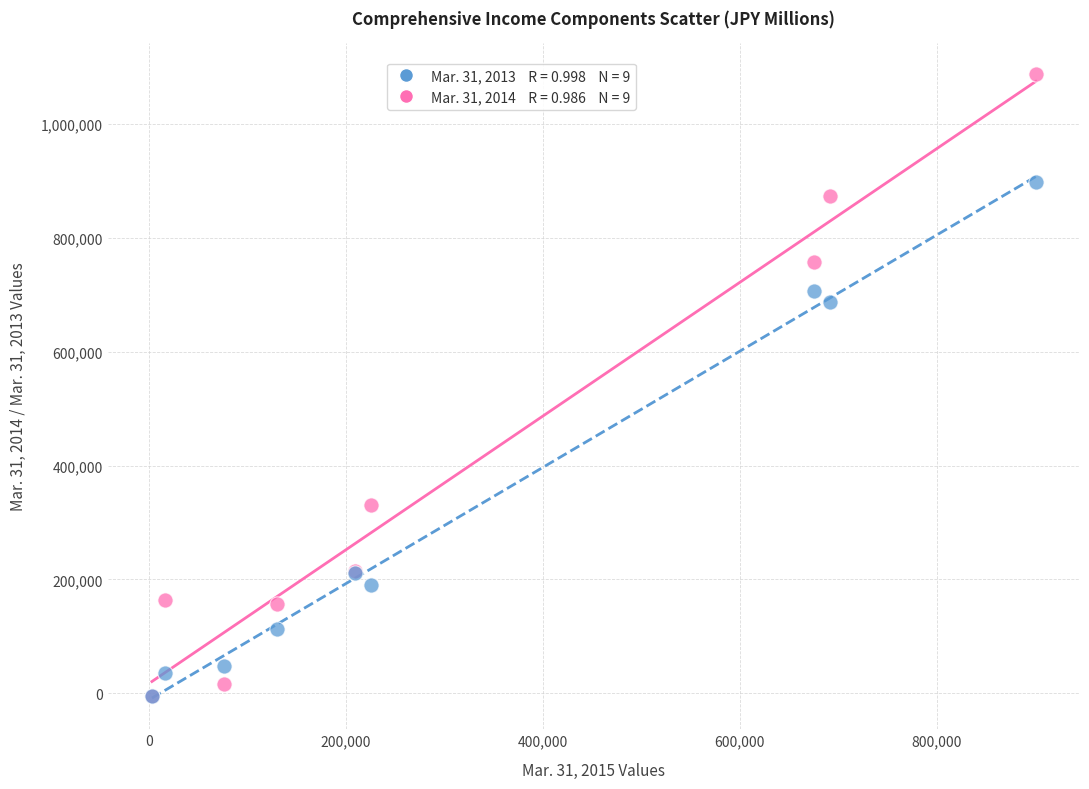

Across all series, what Y value is closest to 541418?

686843